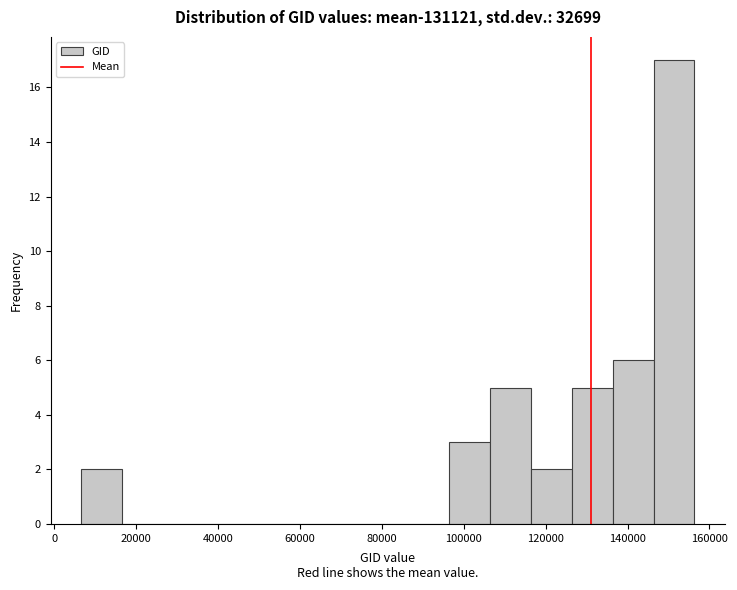

Reading left to right, list every bar in this chart as the range it spans on the x-axis followed by its height. Neither the bar edges nor the heights are printed on the chart, so give them approximately, as read against the axes.

6000 to 16000: 2
16000 to 26000: 0
26000 to 36000: 0
36000 to 46000: 0
46000 to 56000: 0
56000 to 66000: 0
66000 to 76000: 0
76000 to 86000: 0
86000 to 96000: 0
96000 to 106000: 3
106000 to 116000: 5
116000 to 126000: 2
126000 to 136000: 5
136000 to 146000: 6
146000 to 156000: 17